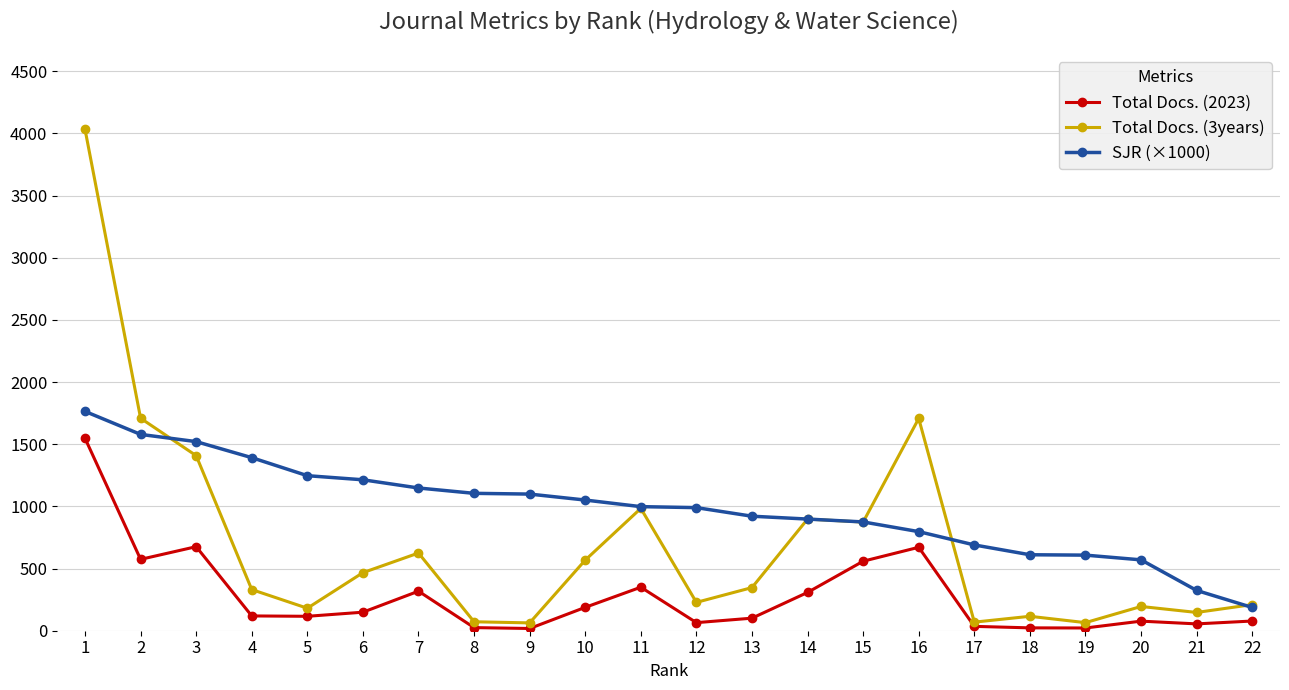

How many data points in Total Docs. (3years) are less than 347?

11